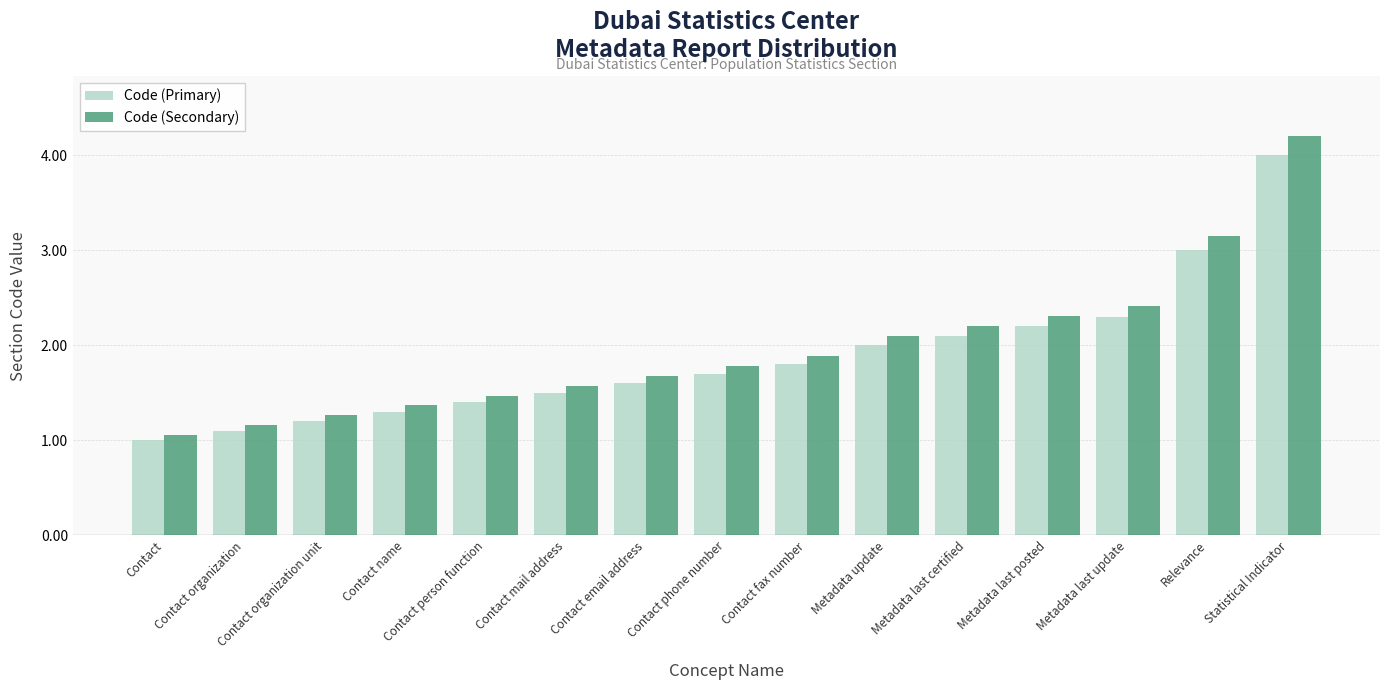

What is the label of the 6th bar from the right?

Metadata update